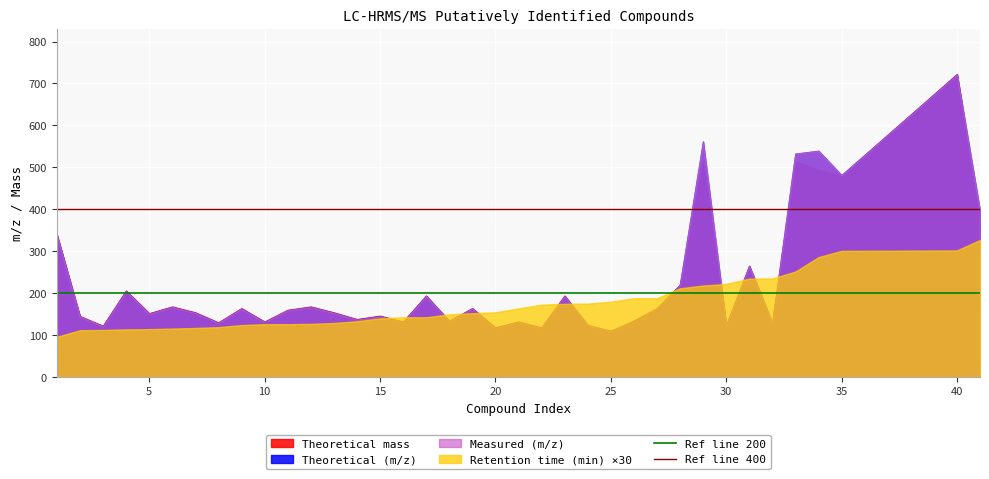

Is it true that Retention time (min) ×30 equals 389.5 at 30?

False